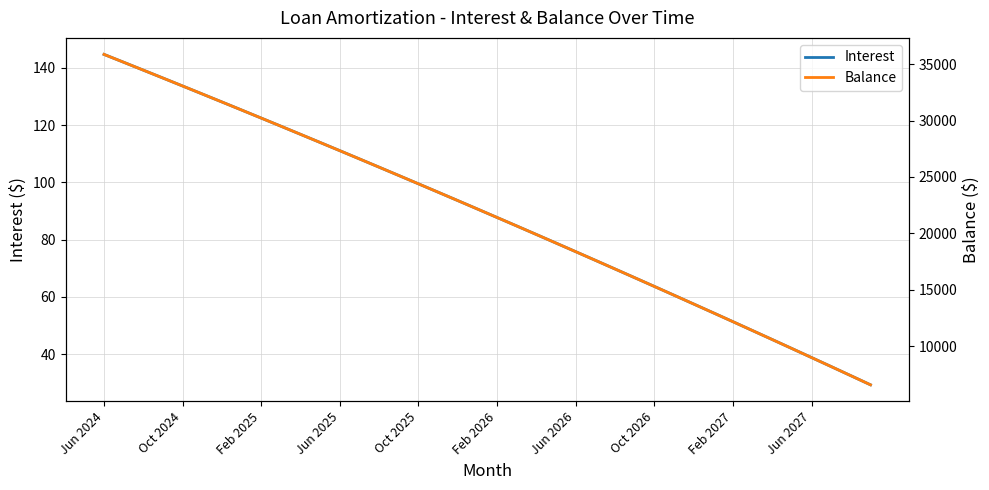

The Interest series shows 181.0 at Oct 2026. True or false?

False